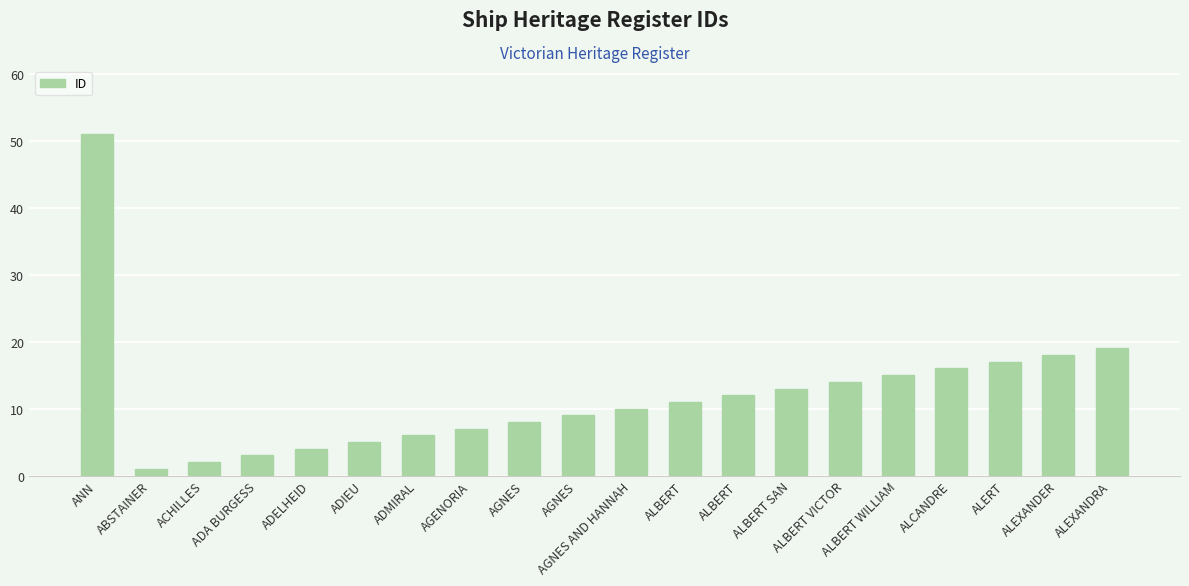

Rank the categories by value from highest to lowest.

ANN, ALEXANDRA, ALEXANDER, ALERT, ALCANDRE, ALBERT WILLIAM, ALBERT VICTOR, ALBERT SAN, ALBERT, ALBERT, AGNES AND HANNAH, AGNES, AGNES, AGENORIA, ADMIRAL, ADIEU, ADELHEID, ADA BURGESS, ACHILLES, ABSTAINER